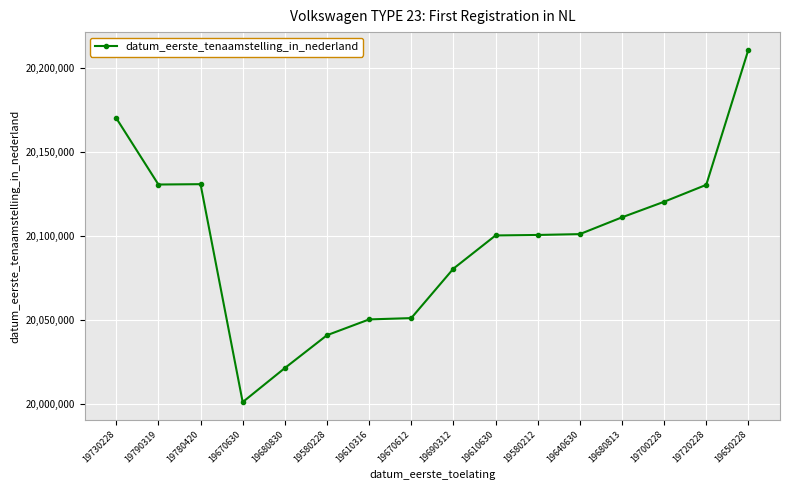

The chart shows a value of 9932964 at 19580228. True or false?

False